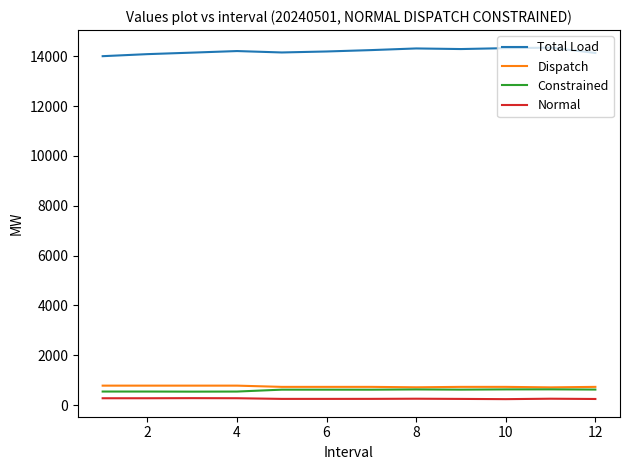

True or false: Total Load and Dispatch cross at least once.

False